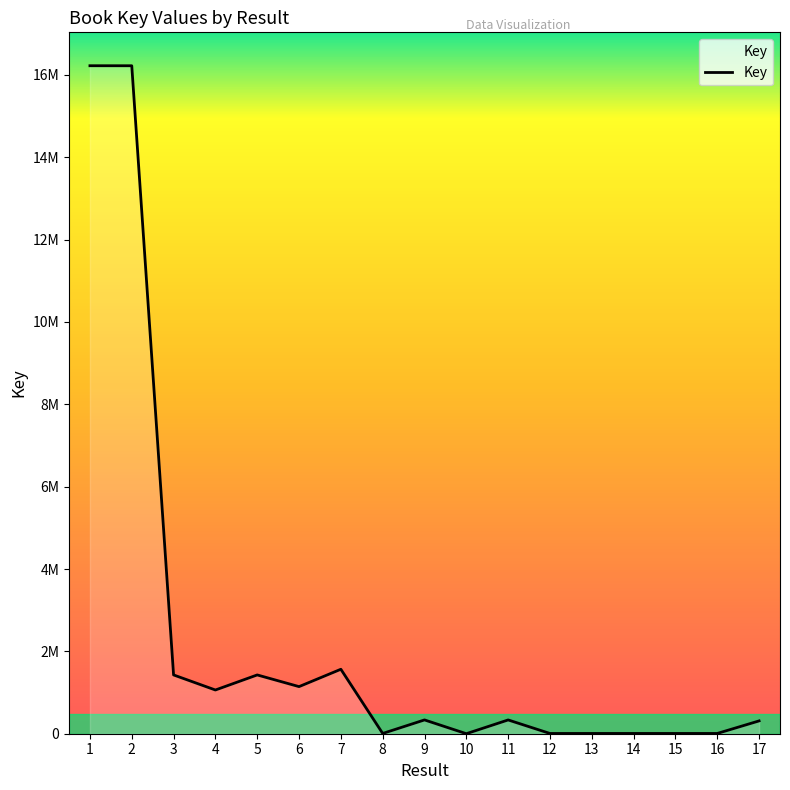

Reading right to left, extract all data points from this chart.

311264	6560	6564	6559	6561	6140	334602	760	335088	6285	1565292	1143808	1427570	1061673	1427575	16220892	16221482